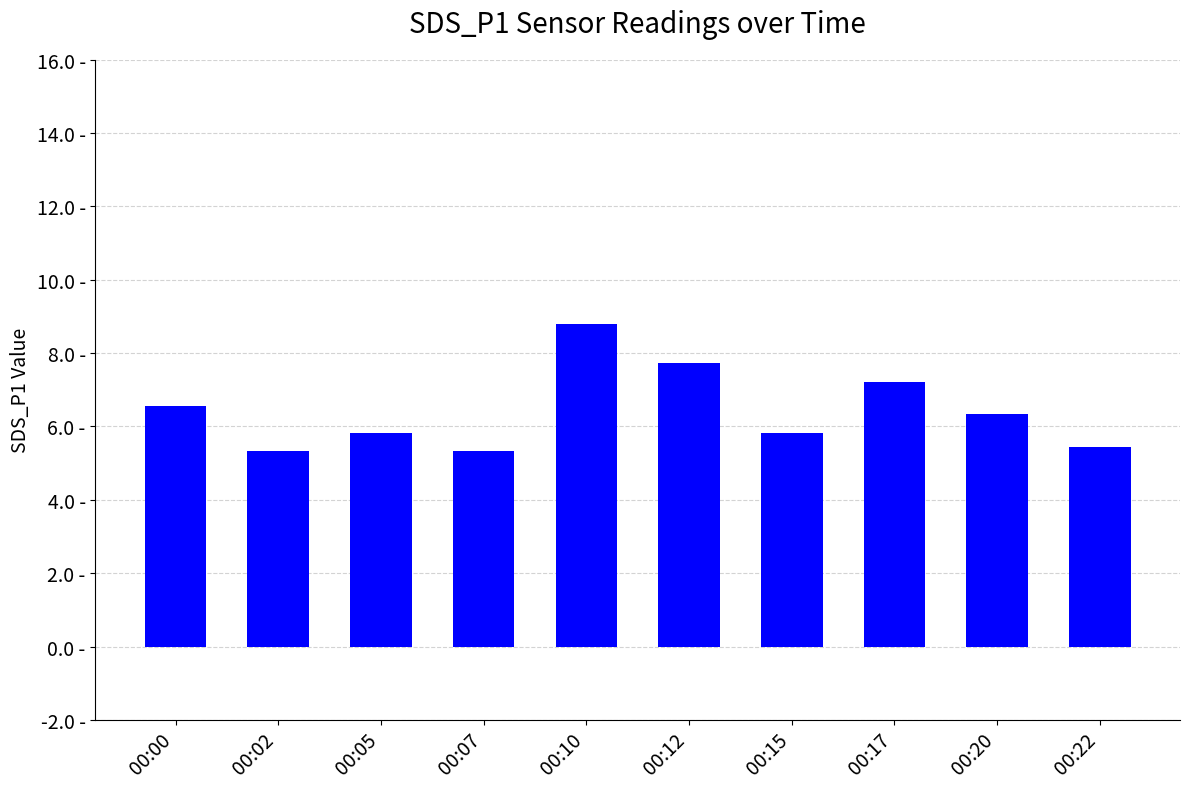

Are the bars horizontal?

No